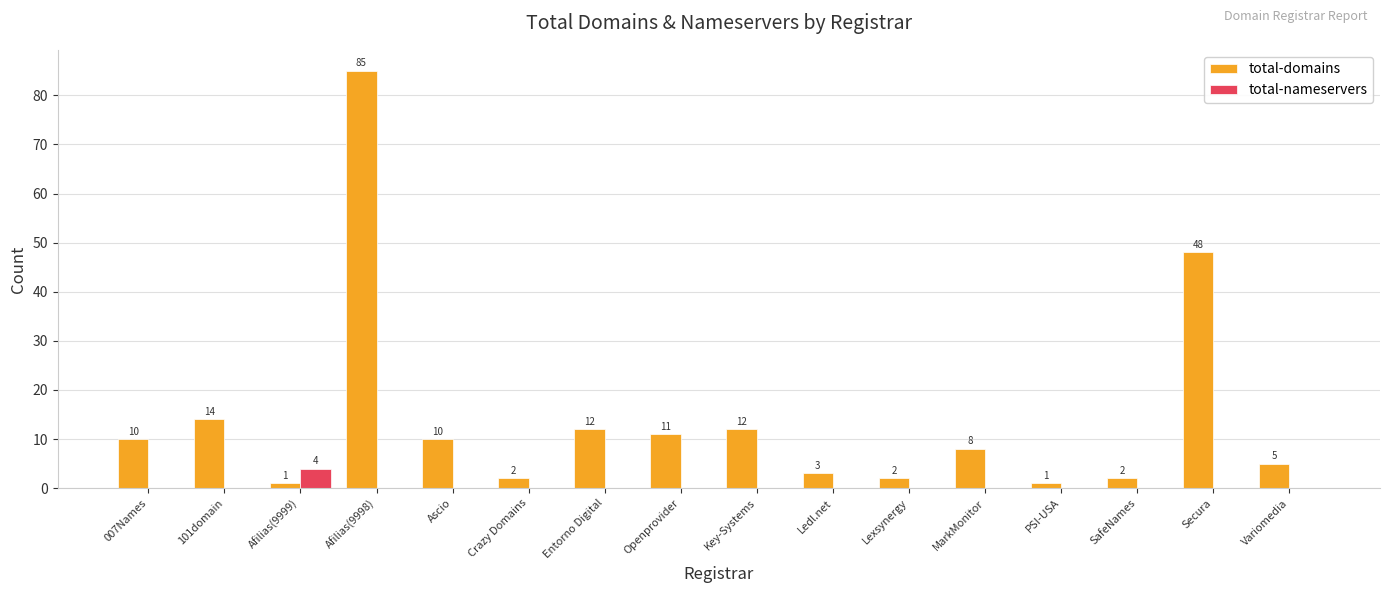

At which category is the sum across all series the highest?

Afilias(9998)